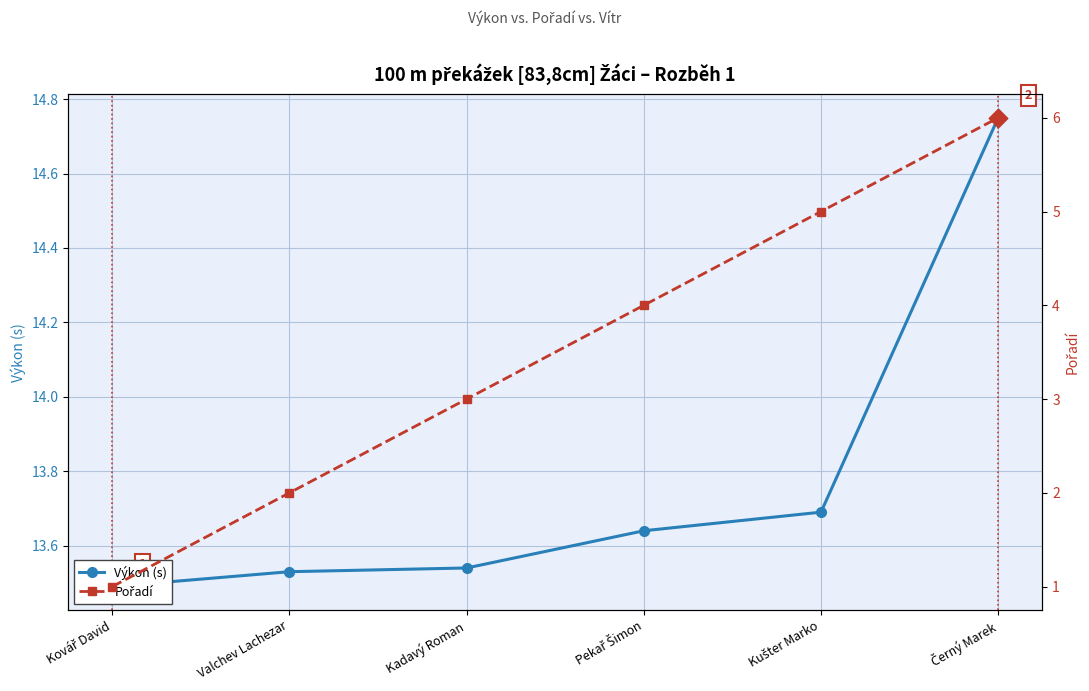

Which series reaches the minimum Y coordinate?

Pořadí